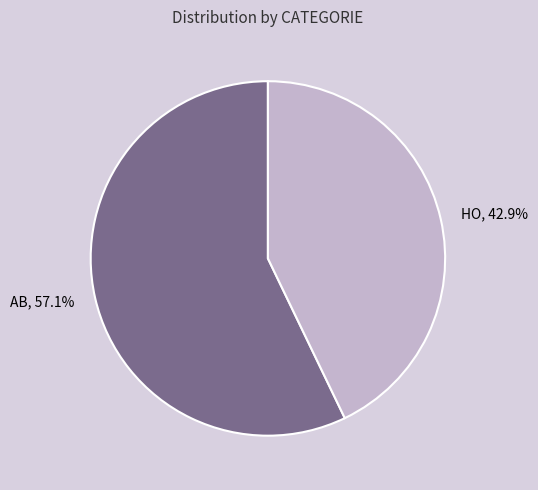

How many segments does this pie chart have?

2